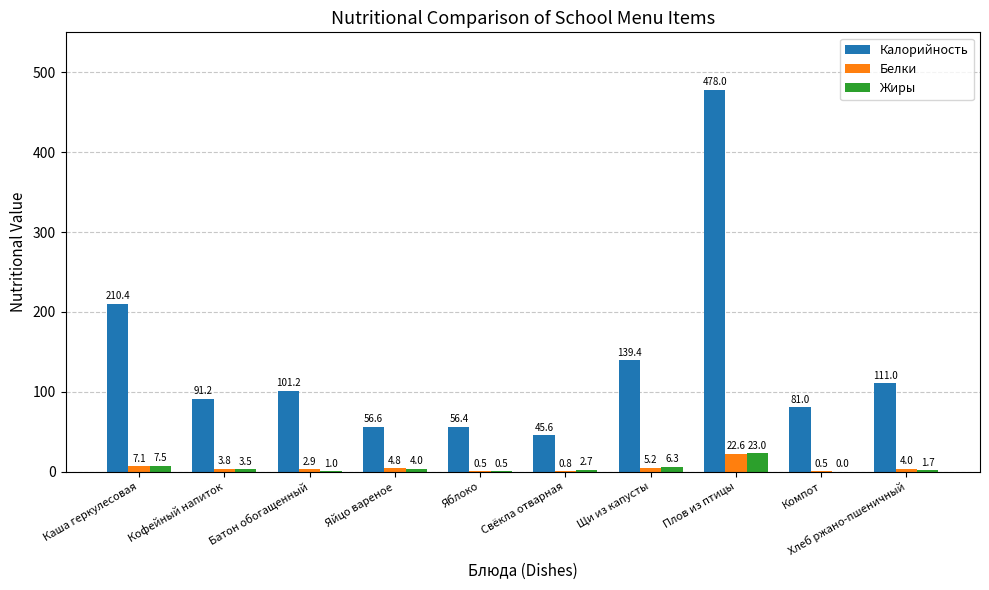

At which category is the sum across all series the highest?

Плов из птицы